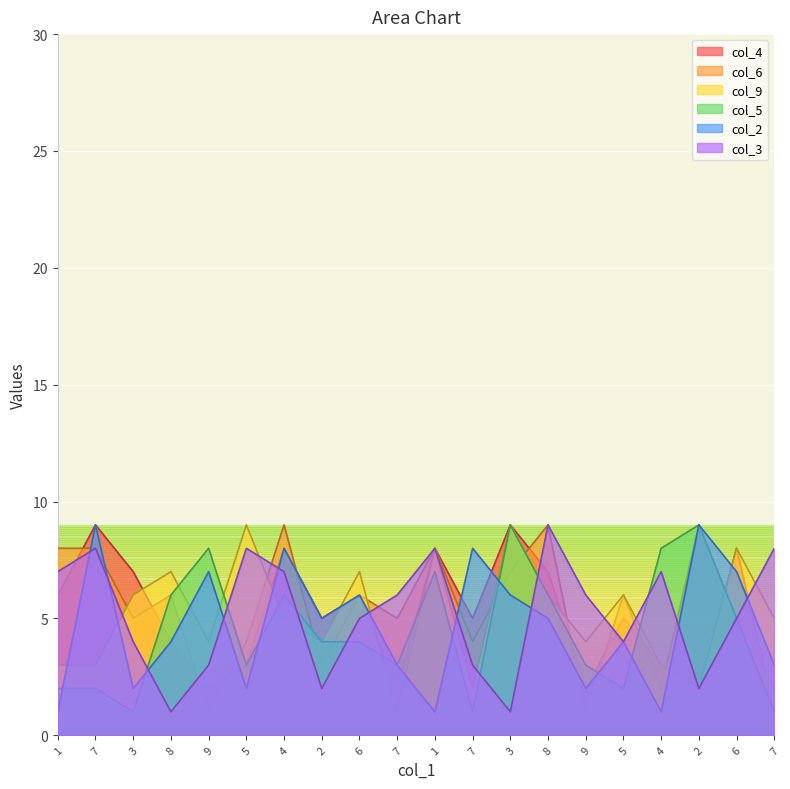

List the series in order of their peak value, lowest first.

col_4, col_6, col_9, col_5, col_2, col_3